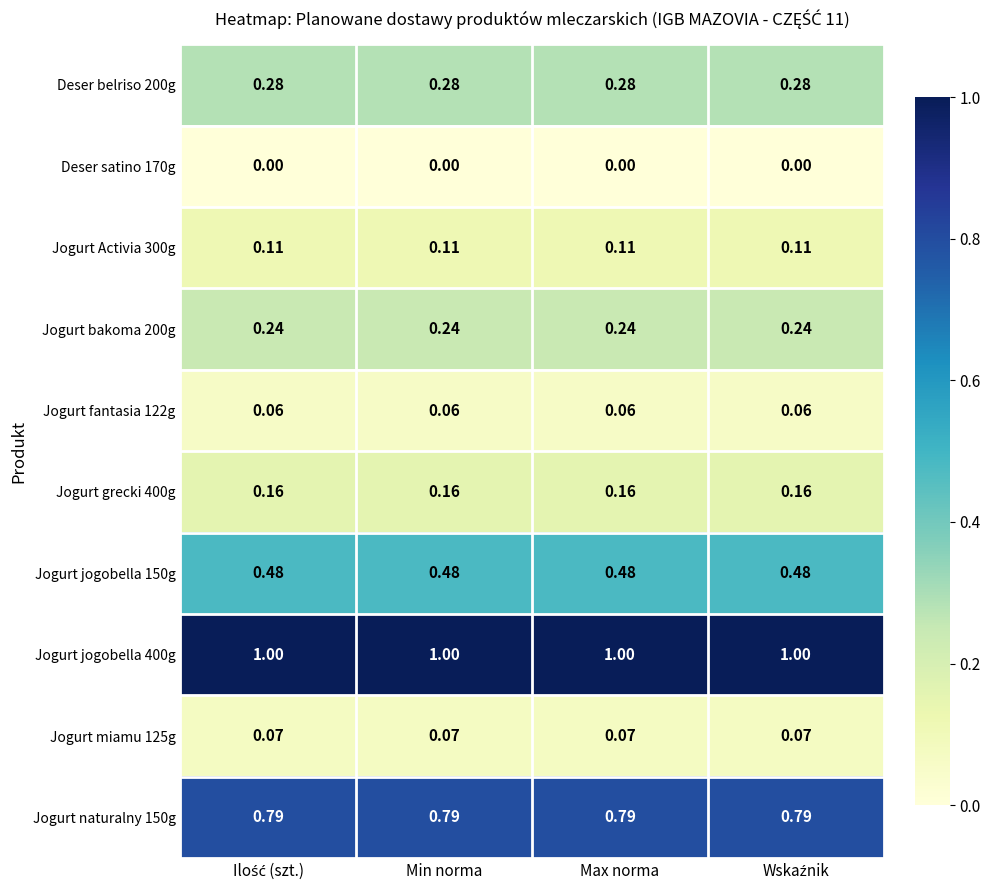

At which category is the sum across all series the highest?

Ilość (szt.)